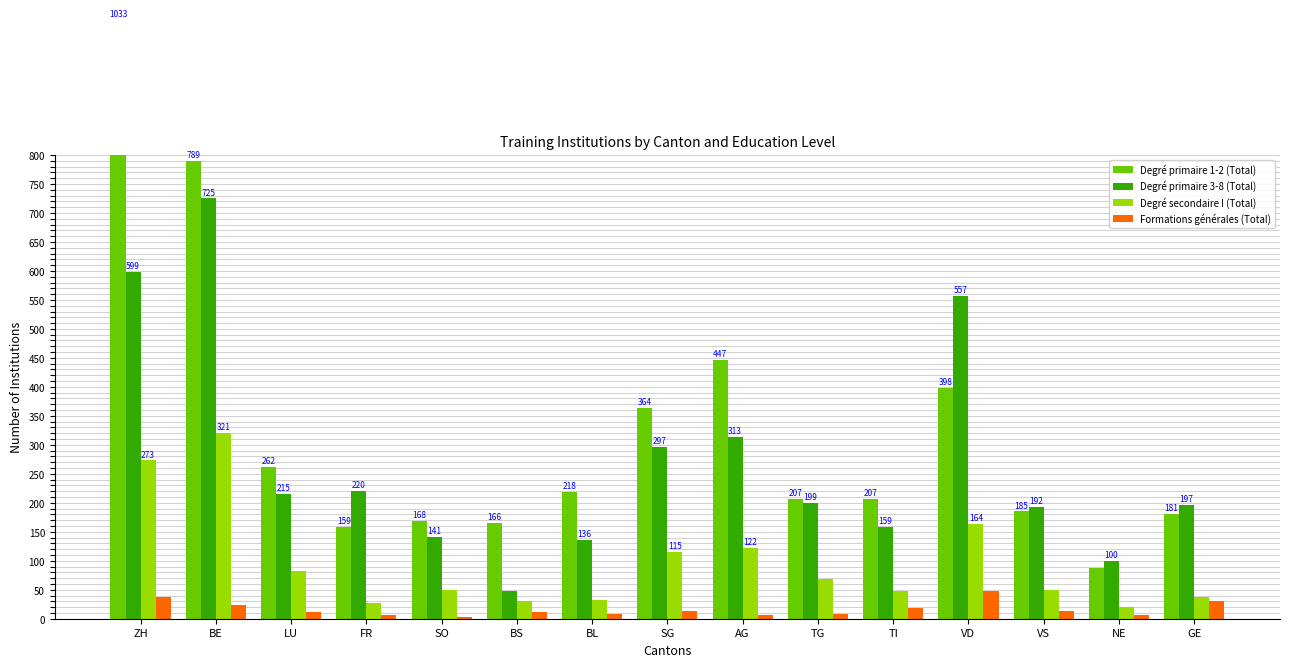

What is the label of the 12th bar from the left?

VD